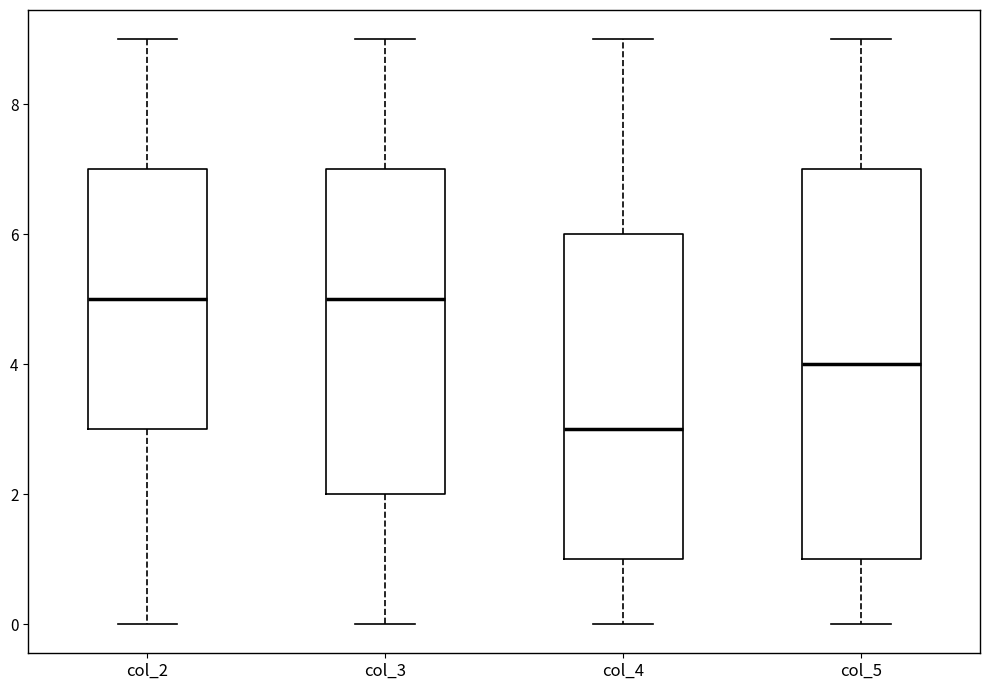

Reading left to right, transcribe this box plot: for each box, give where its median line is, the range the box spans, and where its two whiskers end, as read against the y-axis. The values are not printed on the chart, so give them approximately, as read against the axis.

col_2: median 5, box 3 to 7, whiskers 0 to 9
col_3: median 5, box 2 to 7, whiskers 0 to 9
col_4: median 3, box 1 to 6, whiskers 0 to 9
col_5: median 4, box 1 to 7, whiskers 0 to 9